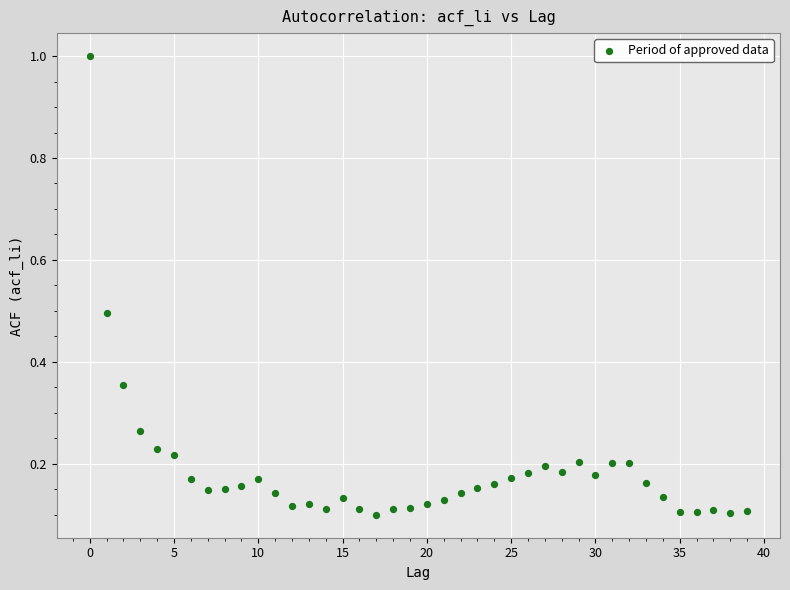

What is the range of Y values (max minus min)?

0.9